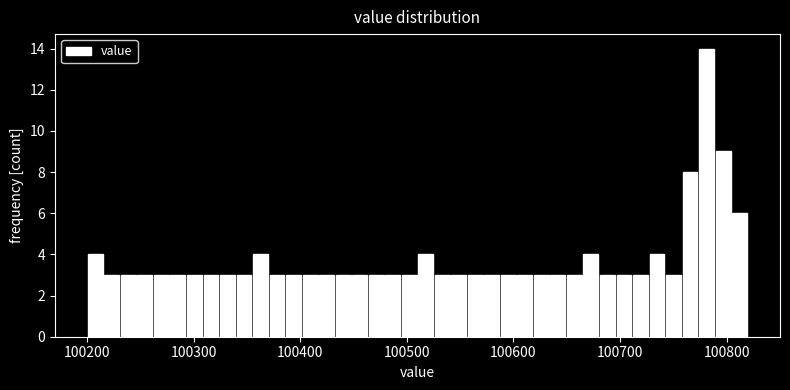

Read against the x-axis, roughly where is the centre of the tallest bar?

100780